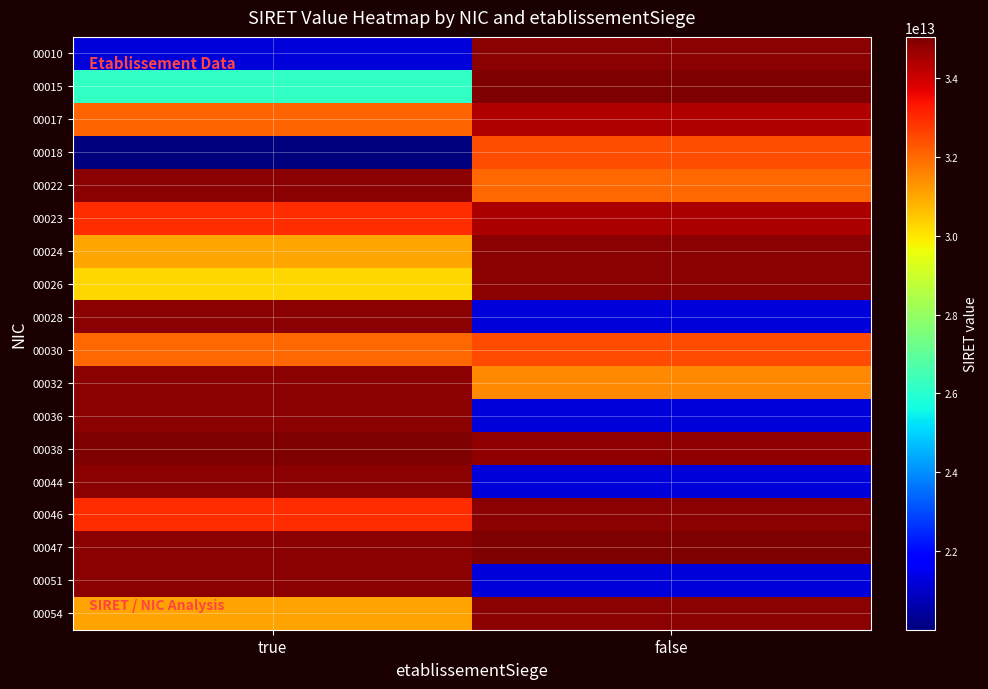

Rank the series at true from highest to lowest value.

00017, 00018, 00022, 00023, 00024, 00026, 00028, 00030, 00015, 00010, 00032, 00036, 00038, 00044, 00046, 00047, 00051, 00054